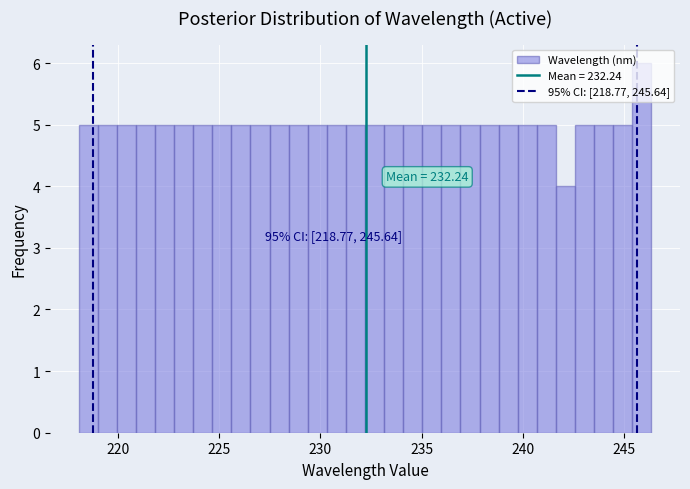

Around what value on the x-axis is the tallest bar? Give the approximate position of its centre, as read against the axis.

246.0